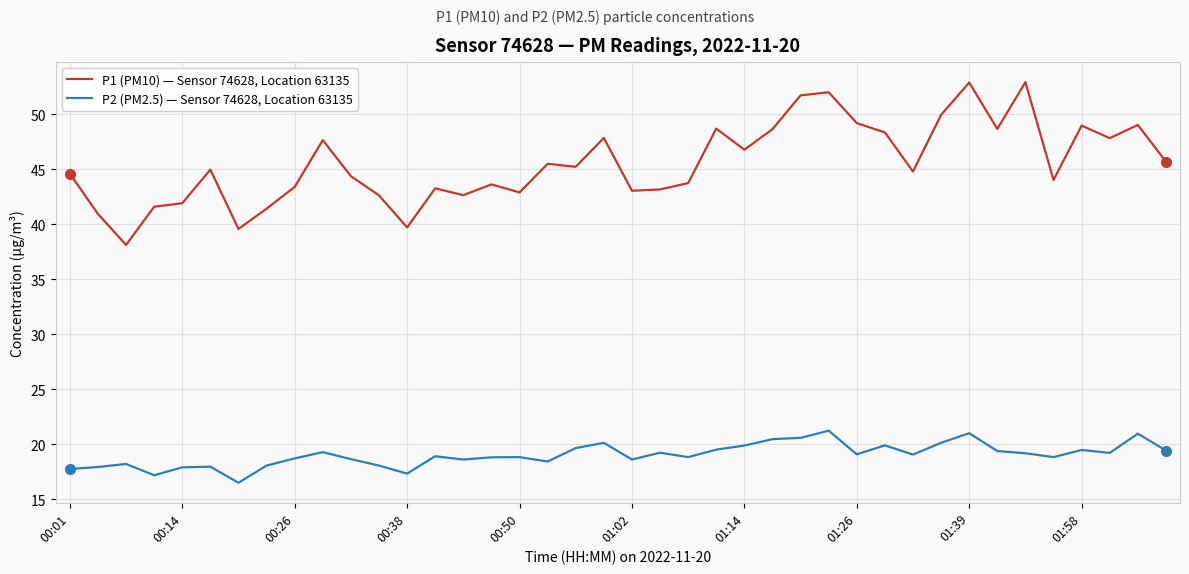

Which series has the largest total across all categories?

P1 (PM10) — Sensor 74628, Location 63135